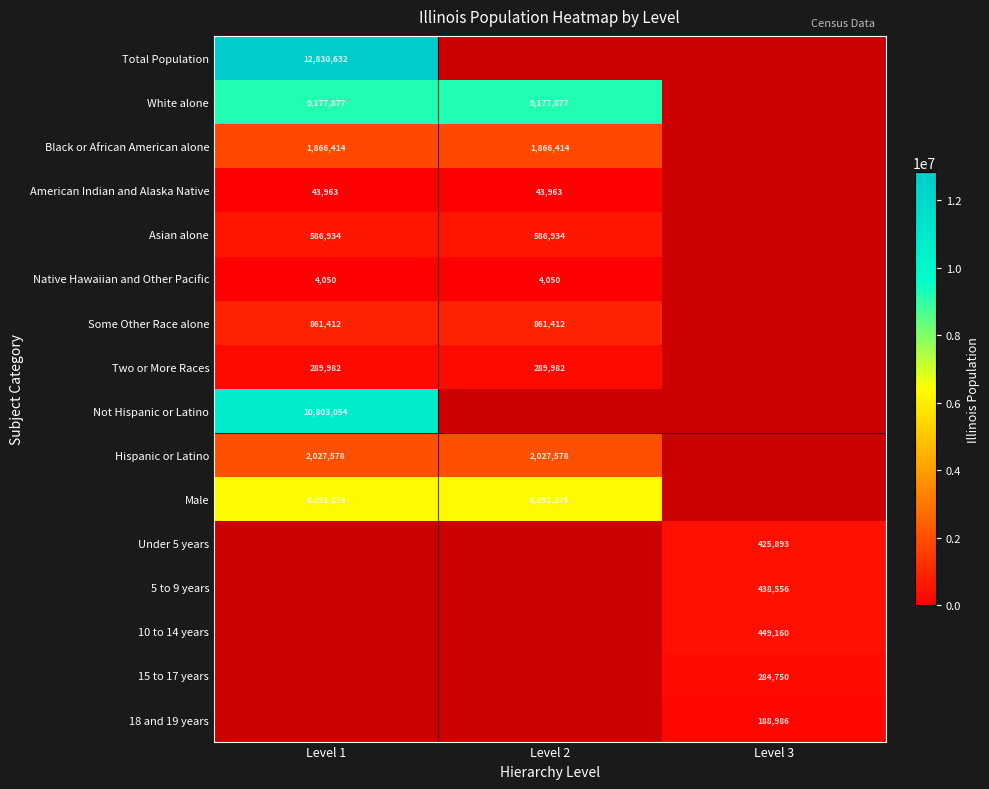

How many series are shown in this chart?

16